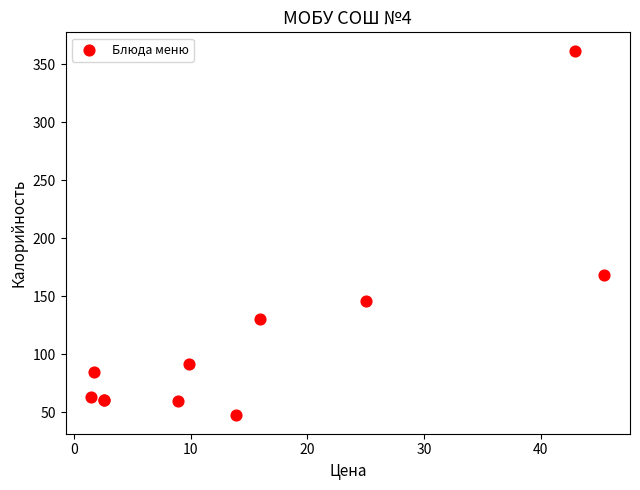

What Y value in the scatter plot is closest to 204?

168.0